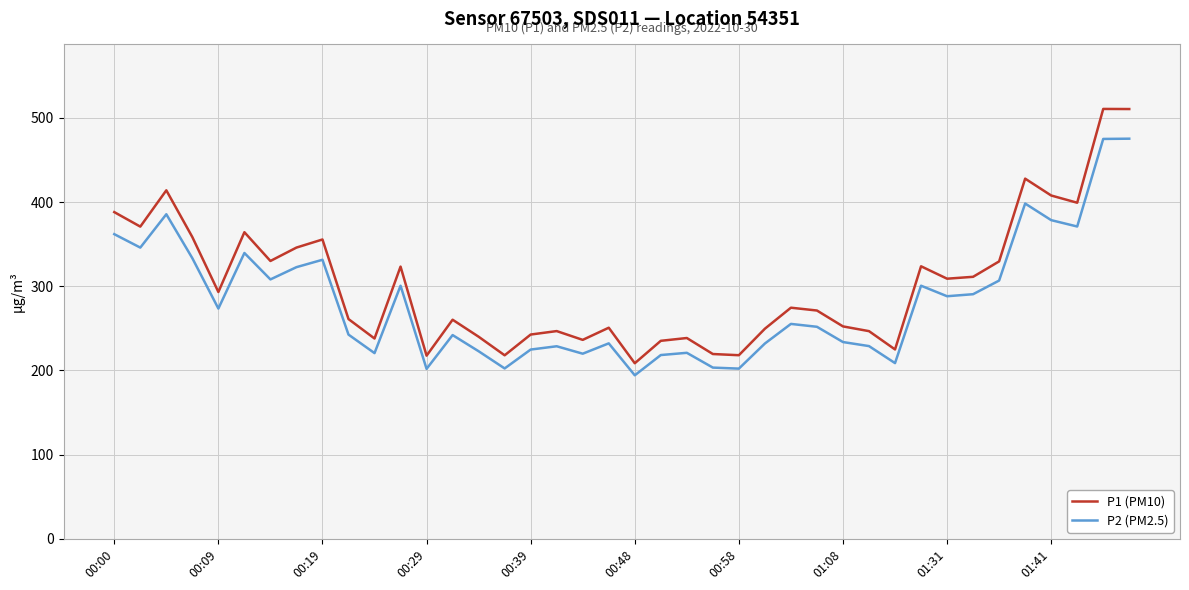

List the series in order of their peak value, highest first.

P1 (PM10), P2 (PM2.5)